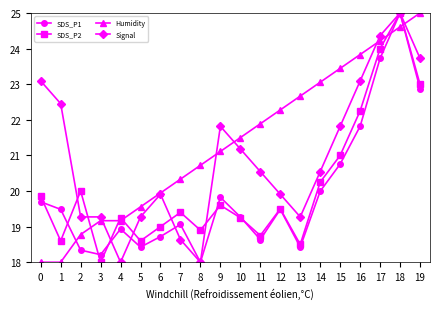

What are all the series names shown in the legend?

SDS_P1, SDS_P2, Humidity, Signal